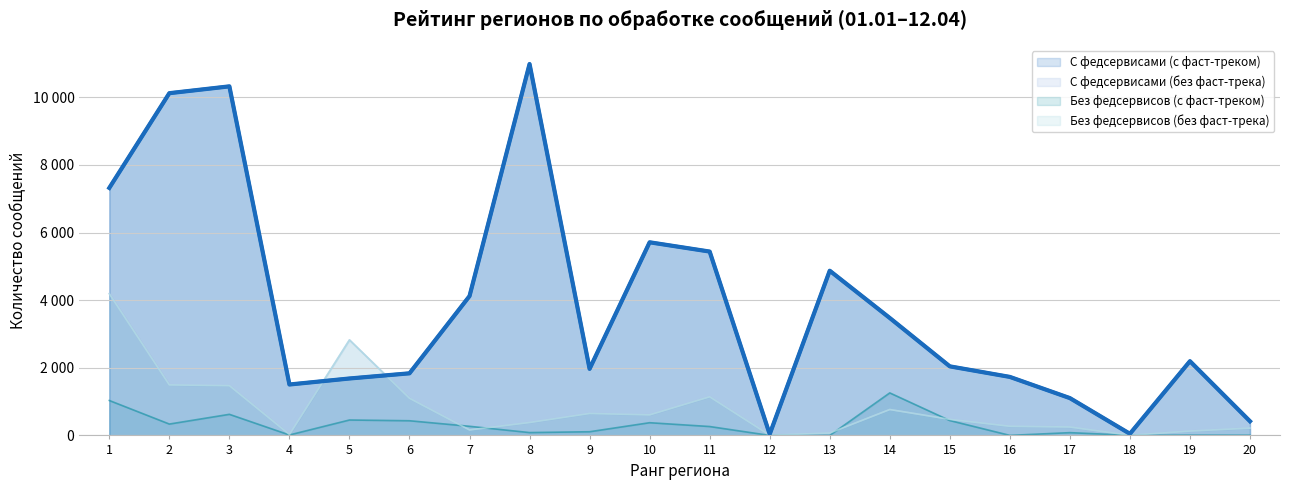

What is the lowest value of the Без федсервисов (без фаст-трека) series?

4